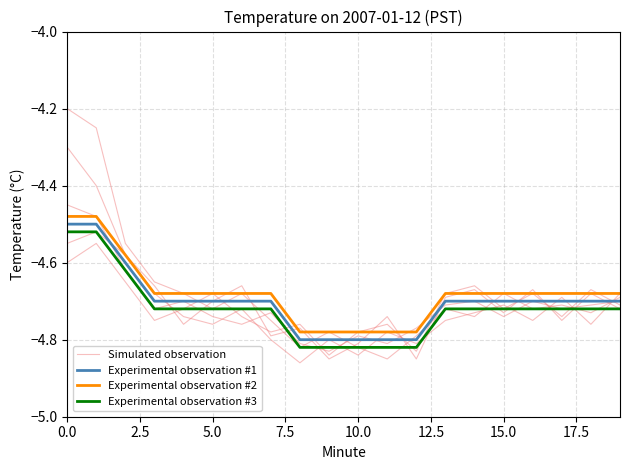

What is the value of the Experimental observation #1 point at the 10th from the left?

-4.8